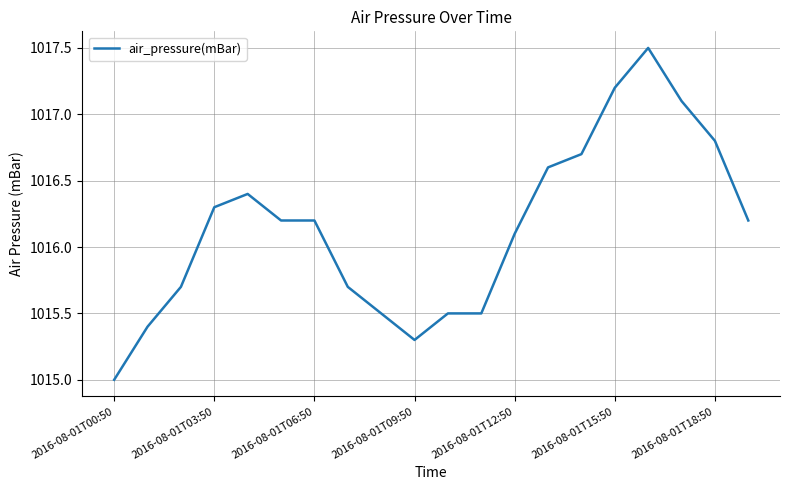

What is the smallest value displayed?

1015.0